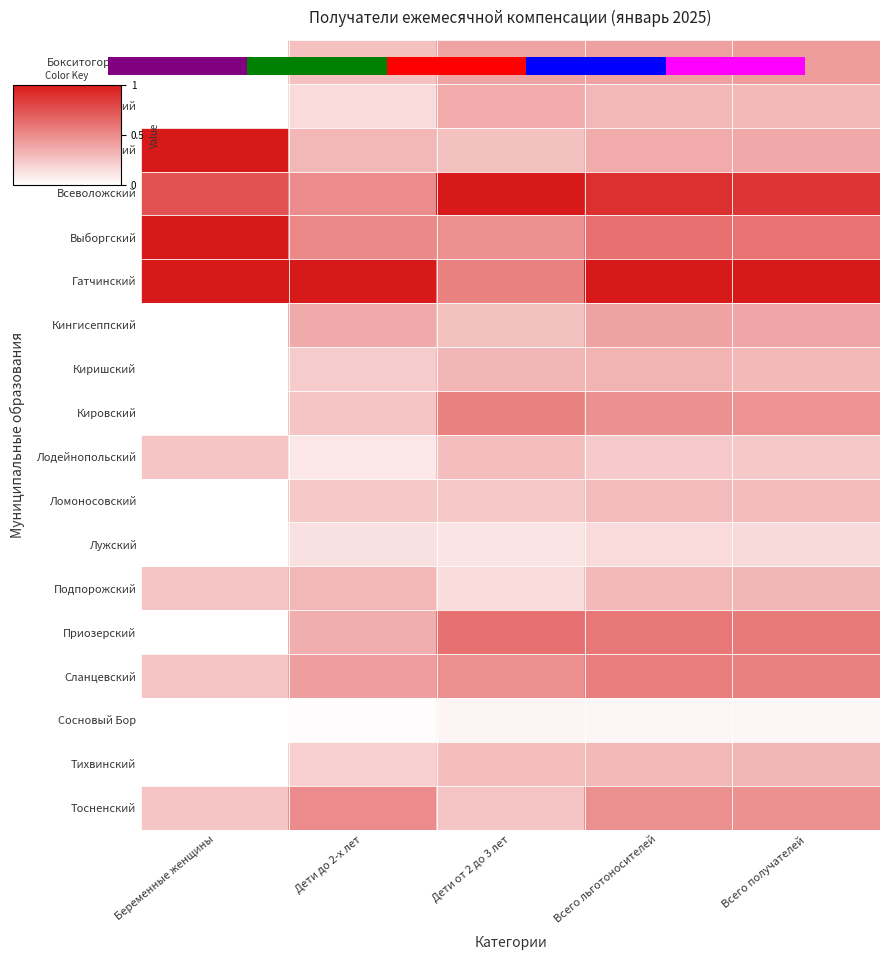

Rank the categories by Приозерский value from highest to lowest.

Дети от 2 до 3 лет, Всего льготоносителей, Всего получателей, Дети до 2-х лет, Беременные женщины